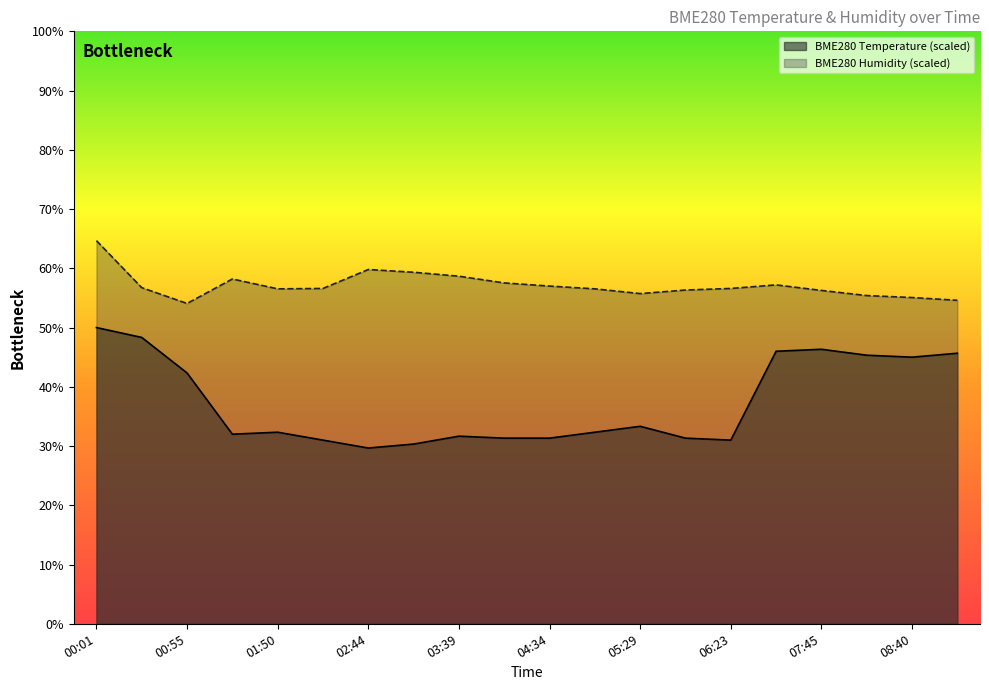

At which category is the sum across all series the highest?

00:01